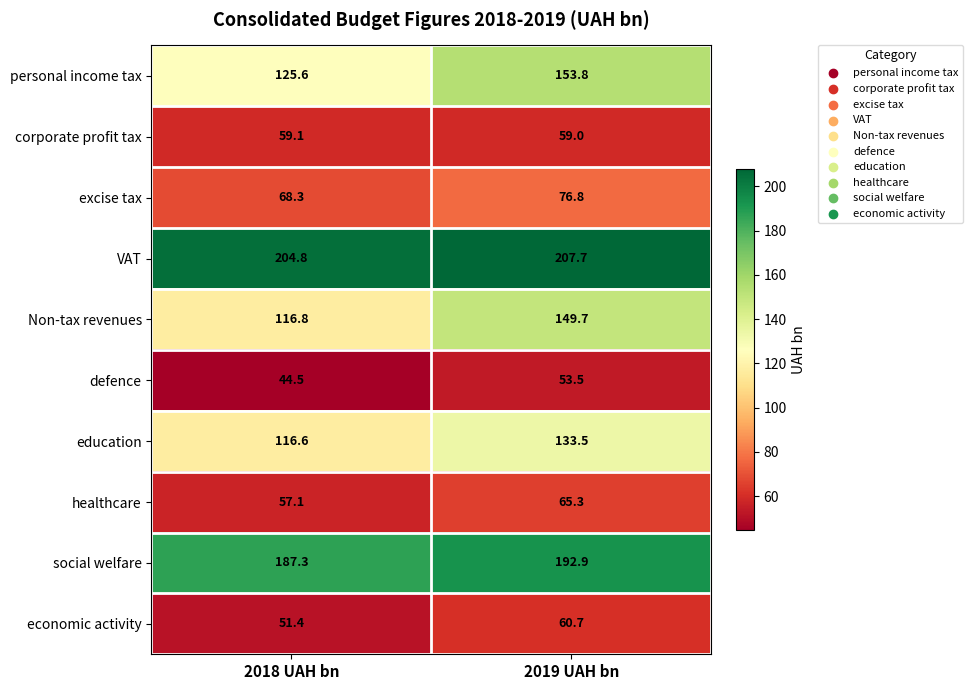

What is the sum of all VAT values?

412.5